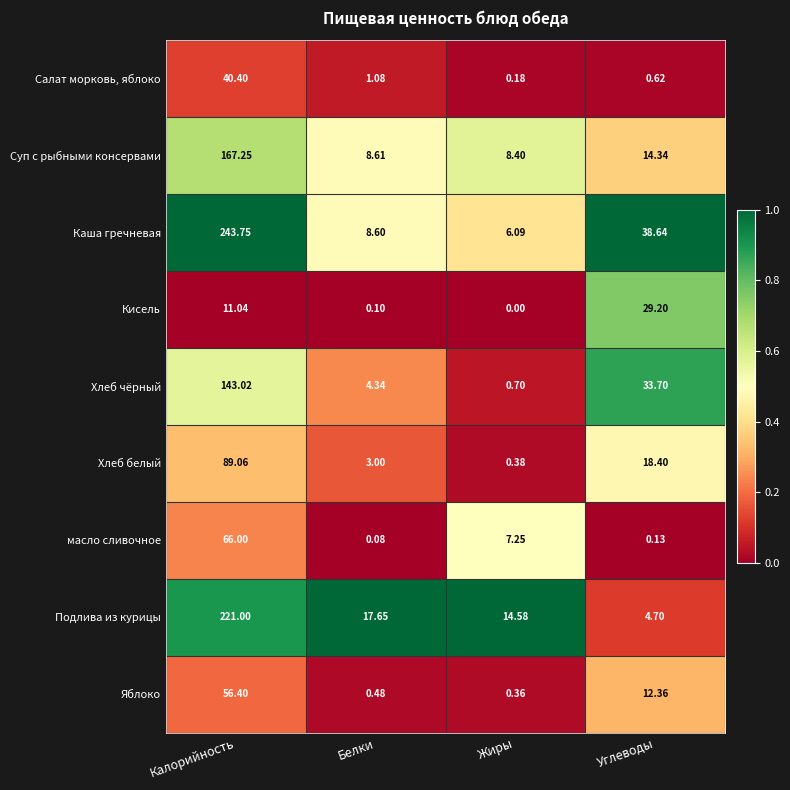

Where does the Каша гречневая series first go above 38?

Калорийность